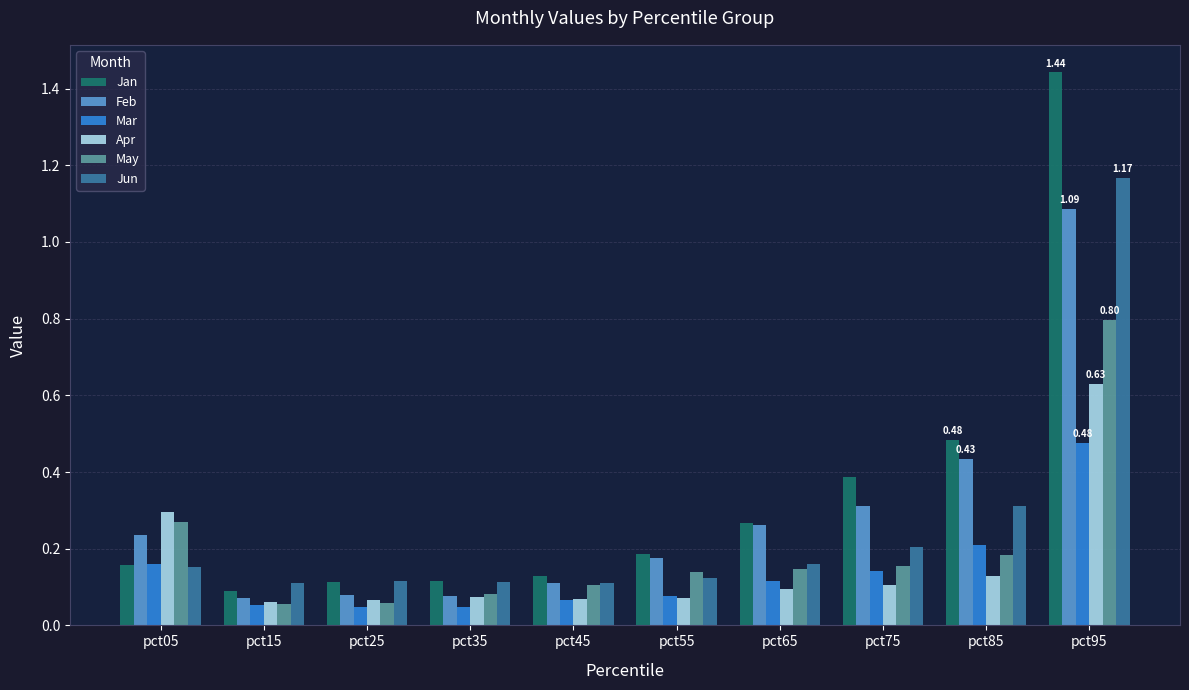

What is the difference between the maximum and minimum values in the Jun series?

1.1